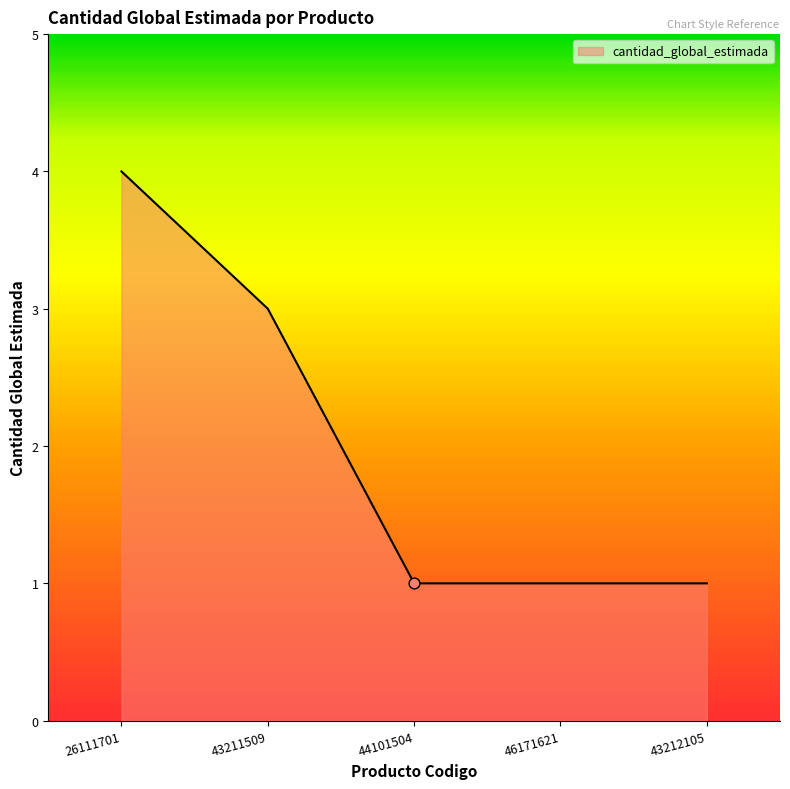

What is the change in value from 26111701 to 44101504?

-3